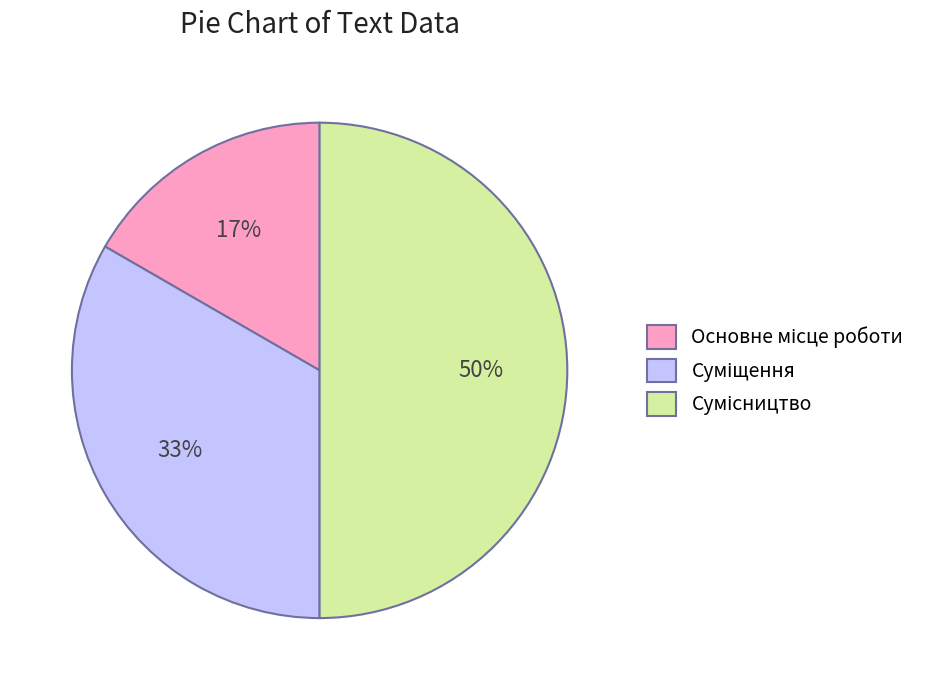

To the nearest percent, what is the difference between the largest and smallest slice percentages?

33%